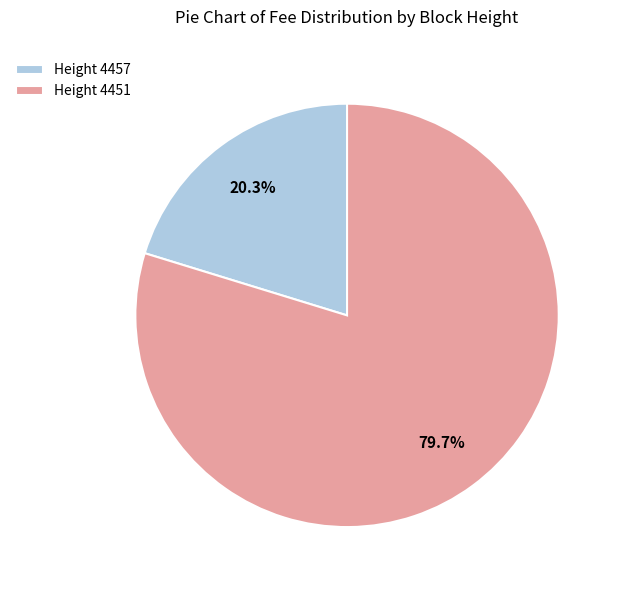

Which has a higher value, Height 4457 or Height 4451?

Height 4451